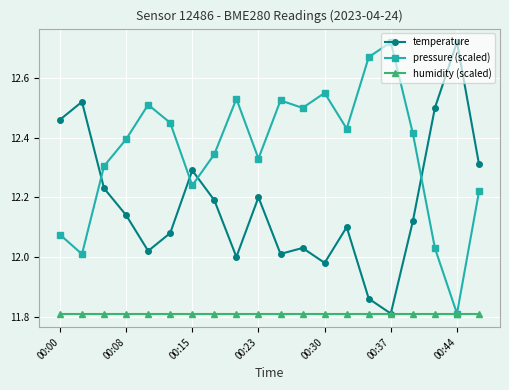

What is the sum of all temperature values?

243.6